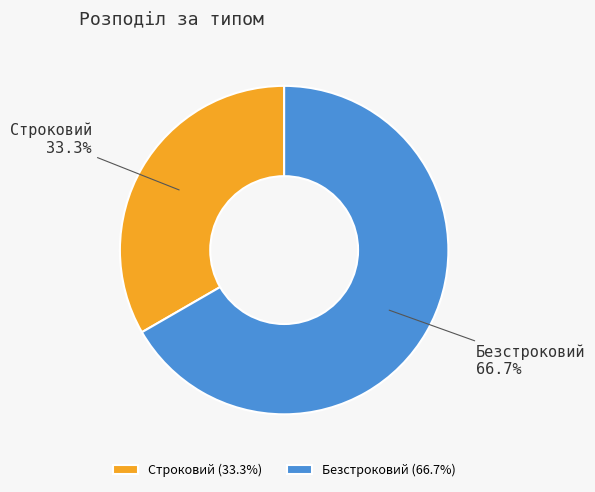

Rank the categories by value from lowest to highest.

Строковий, Безстроковий